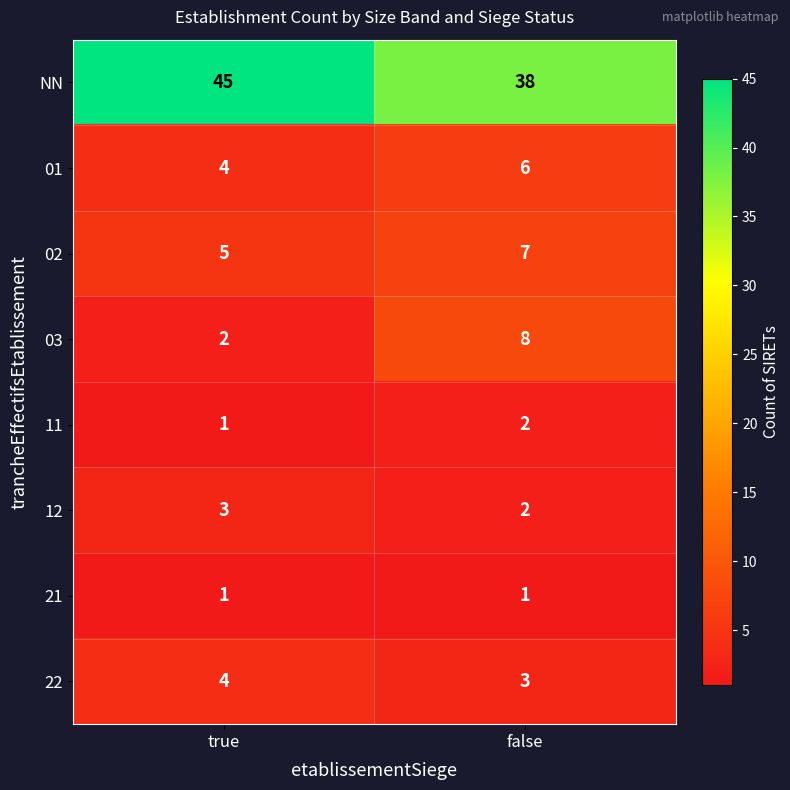

At which category is the sum across all series the highest?

false